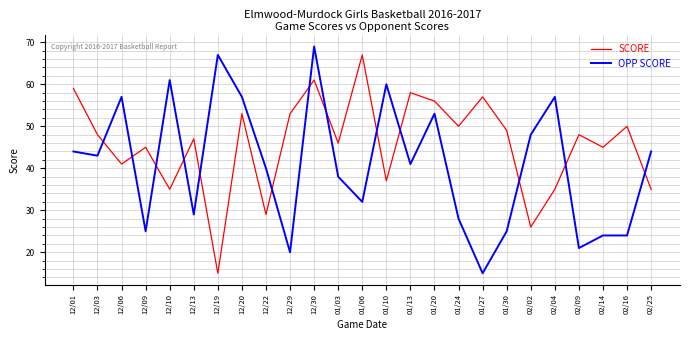

What is the difference between the second highest and minimum values in the OPP SCORE series?

52